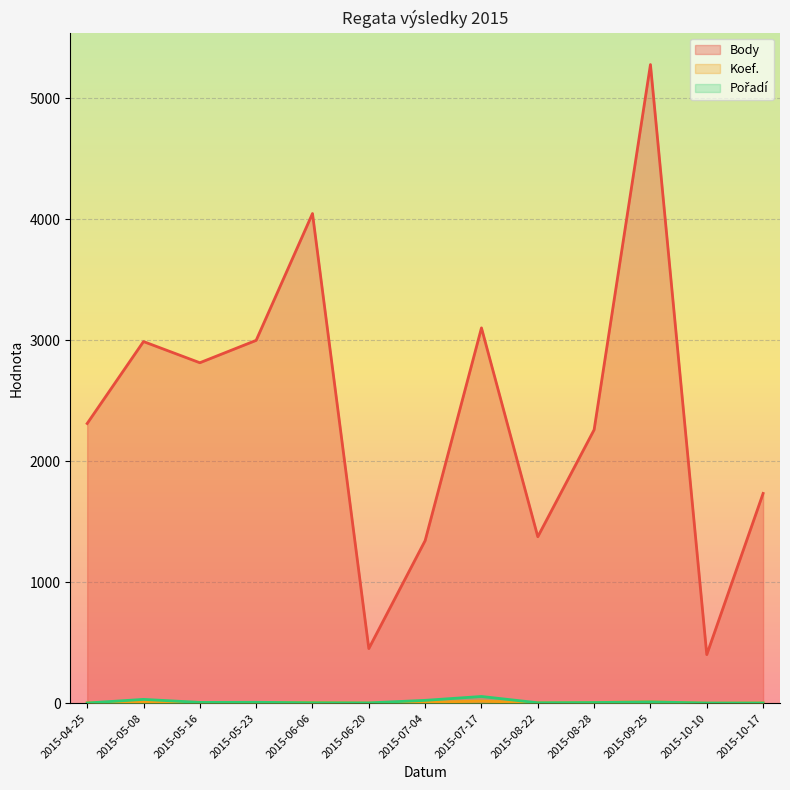

True or false: Koef. and Body intersect in this chart.

False